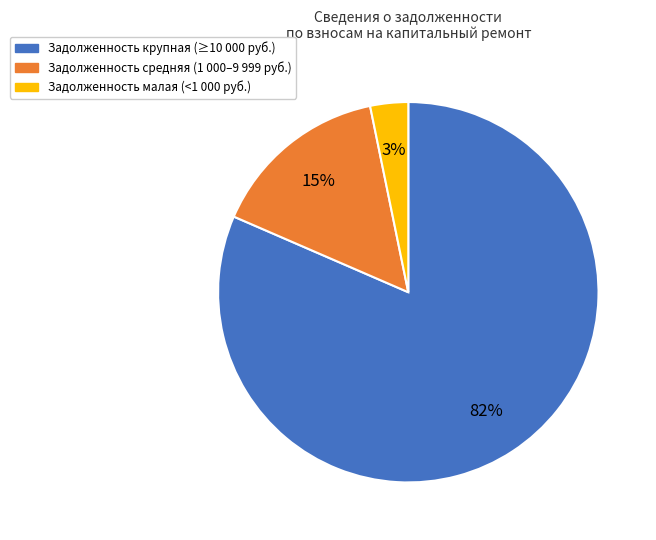

To the nearest percent, what is the average slice percentage?

33%